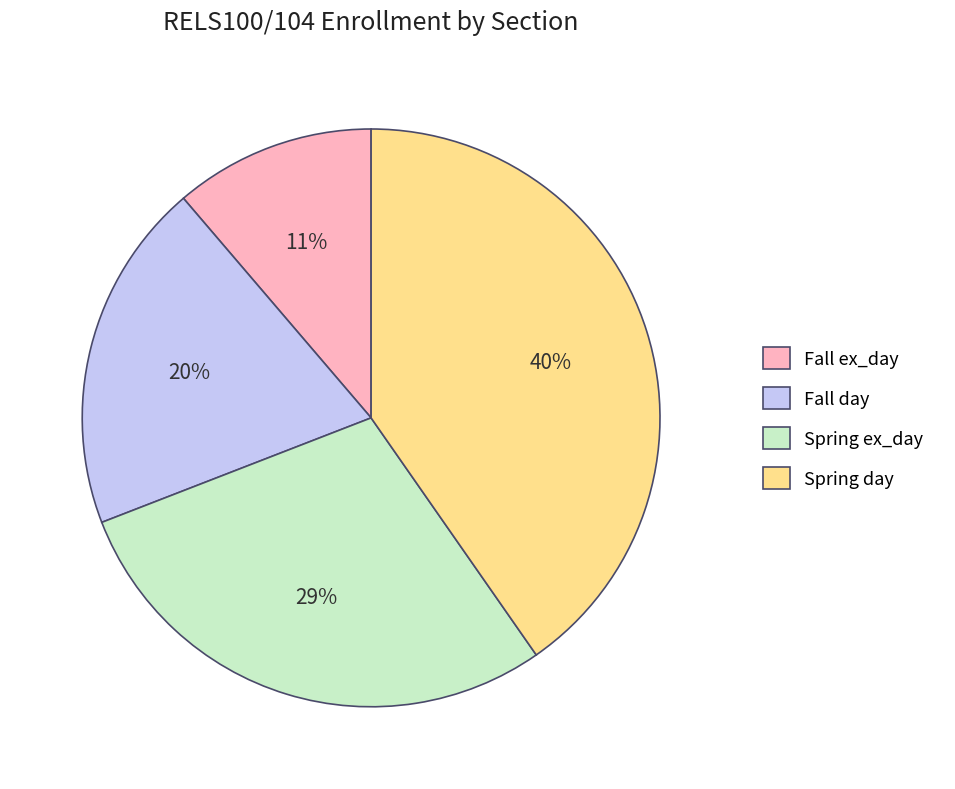

Approximately how many times larger is the value at Fall ex_day compared to Spring day?

0.3